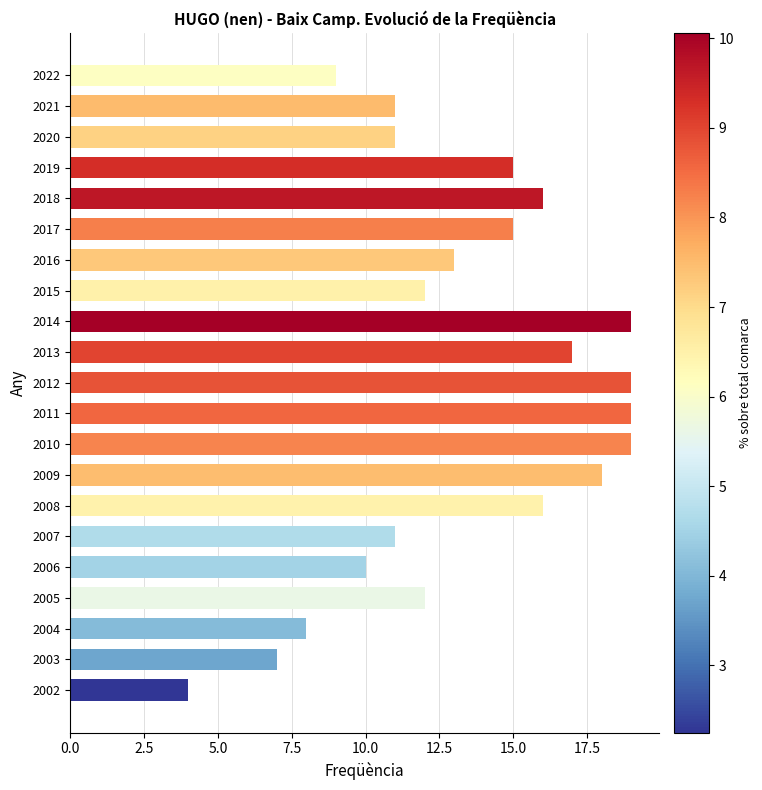

What is the maximum value shown in the chart?

19